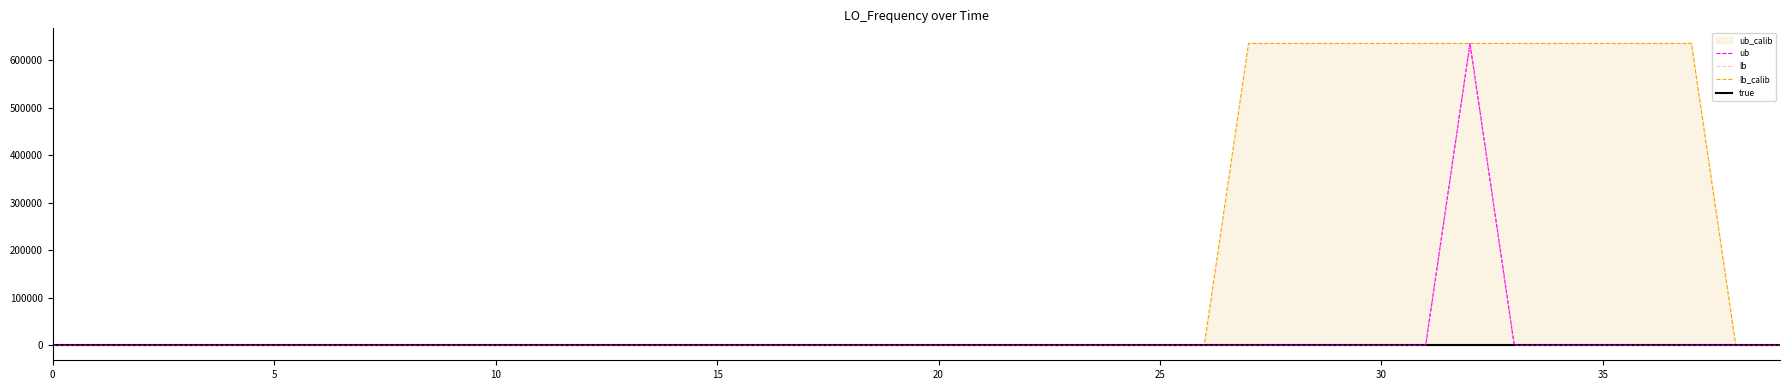

What is the value of the lb_calib point at the 27th from the left?

-0.9